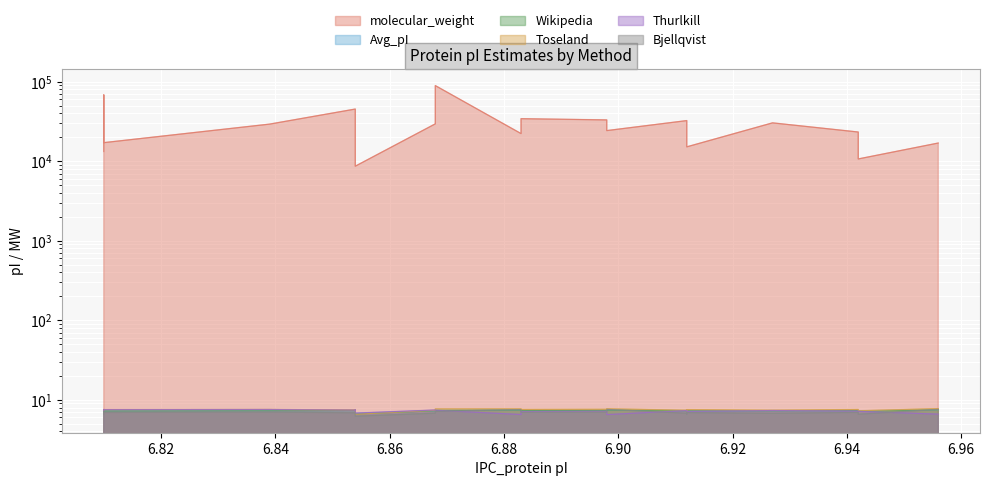

List the series in order of their peak value, highest first.

molecular_weight, Toseland, Bjellqvist, Thurlkill, Wikipedia, Avg_pI